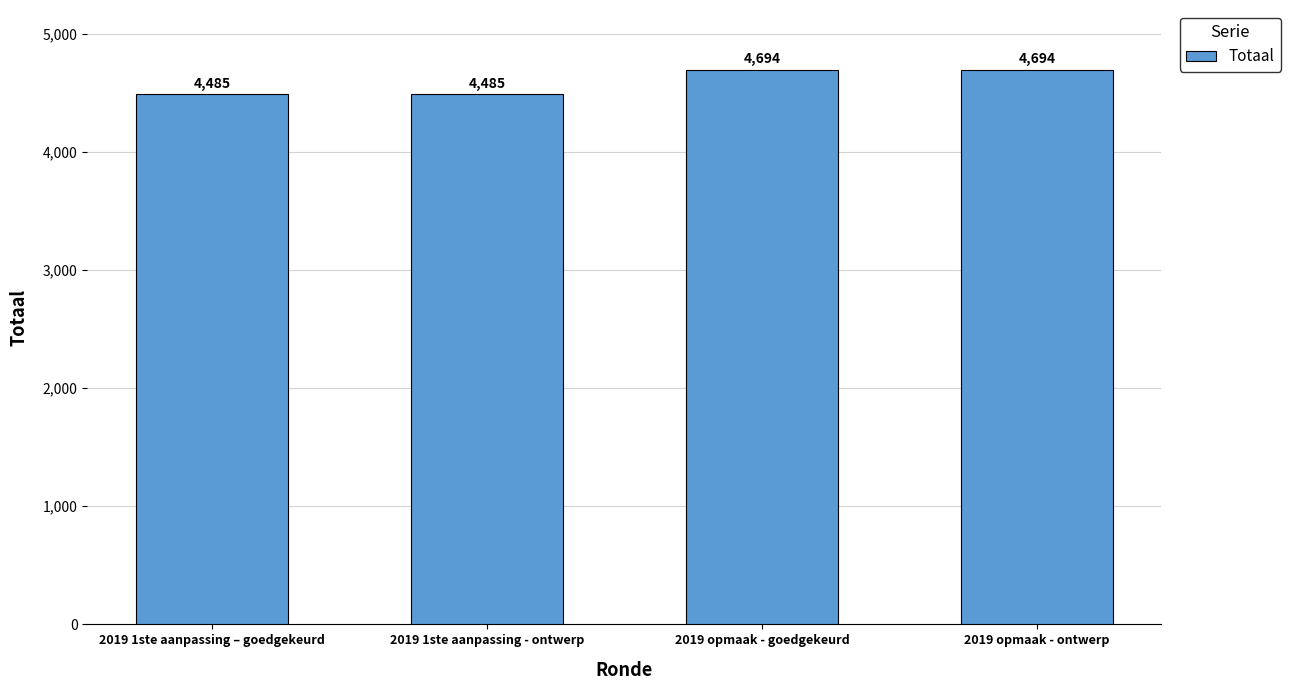

The value at 2019 1ste aanpassing - ontwerp is 4485. True or false?

True